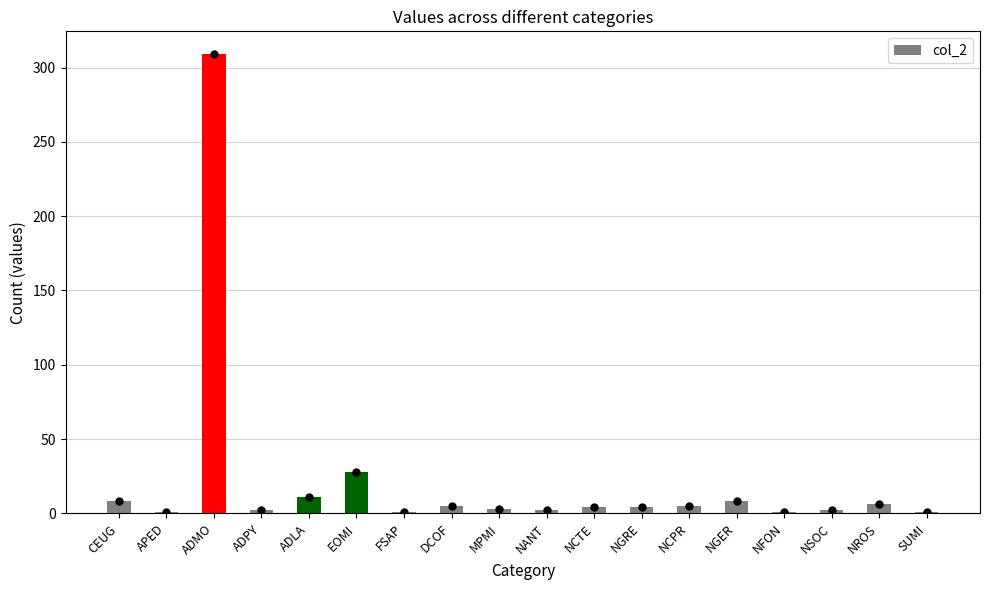

What is the maximum value shown in the chart?

309